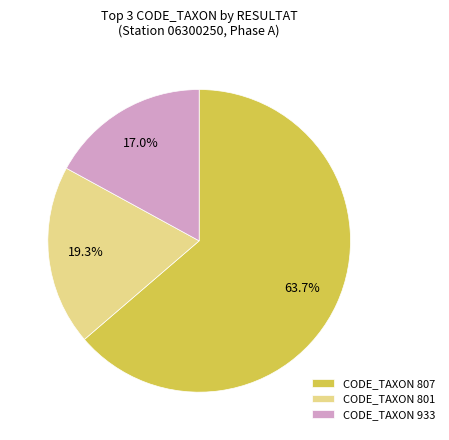

Which category accounts for the majority?

CODE_TAXON 807